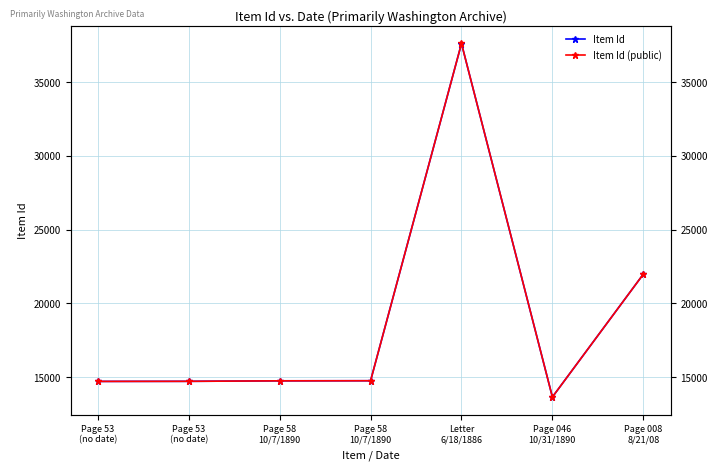

What is the minimum value for Item Id (public)?

13648